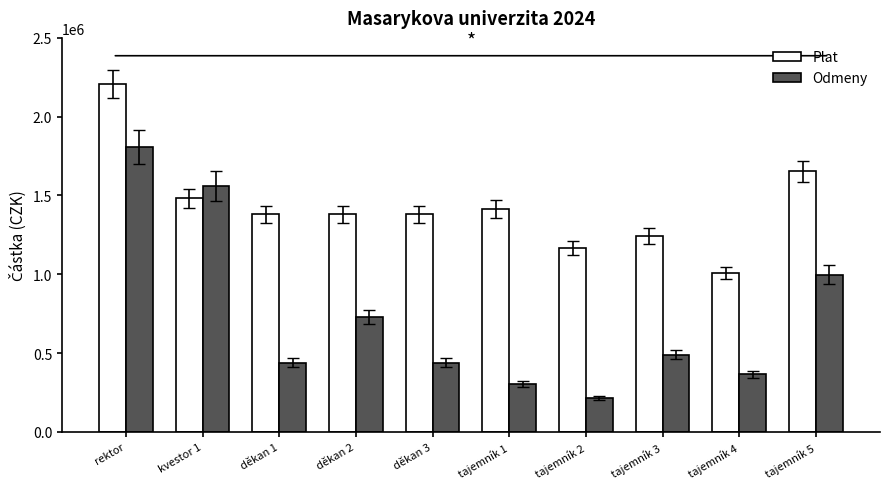

Which series has the widest spread of values?

Odmeny